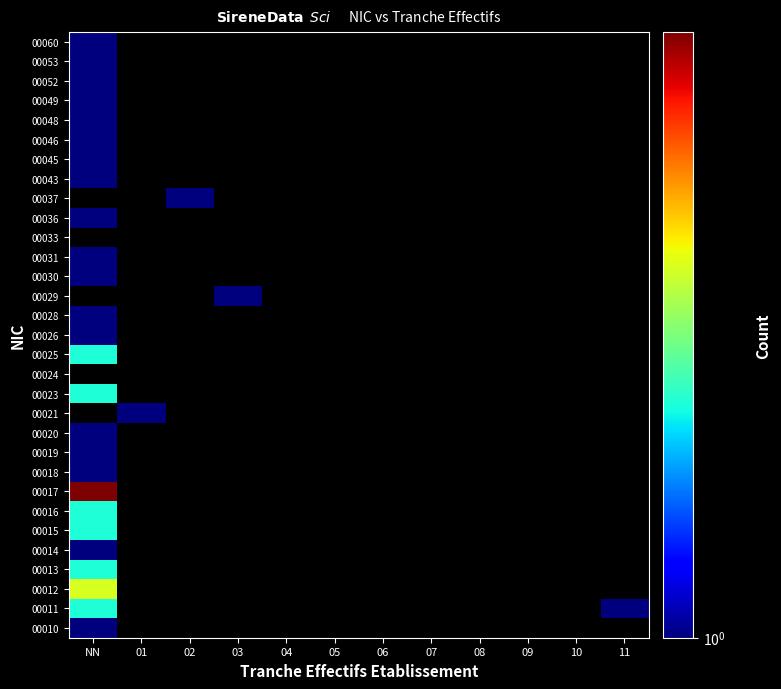

Rank the categories by 00021 value from lowest to highest.

NN, 01, 02, 03, 04, 05, 06, 07, 08, 09, 10, 11